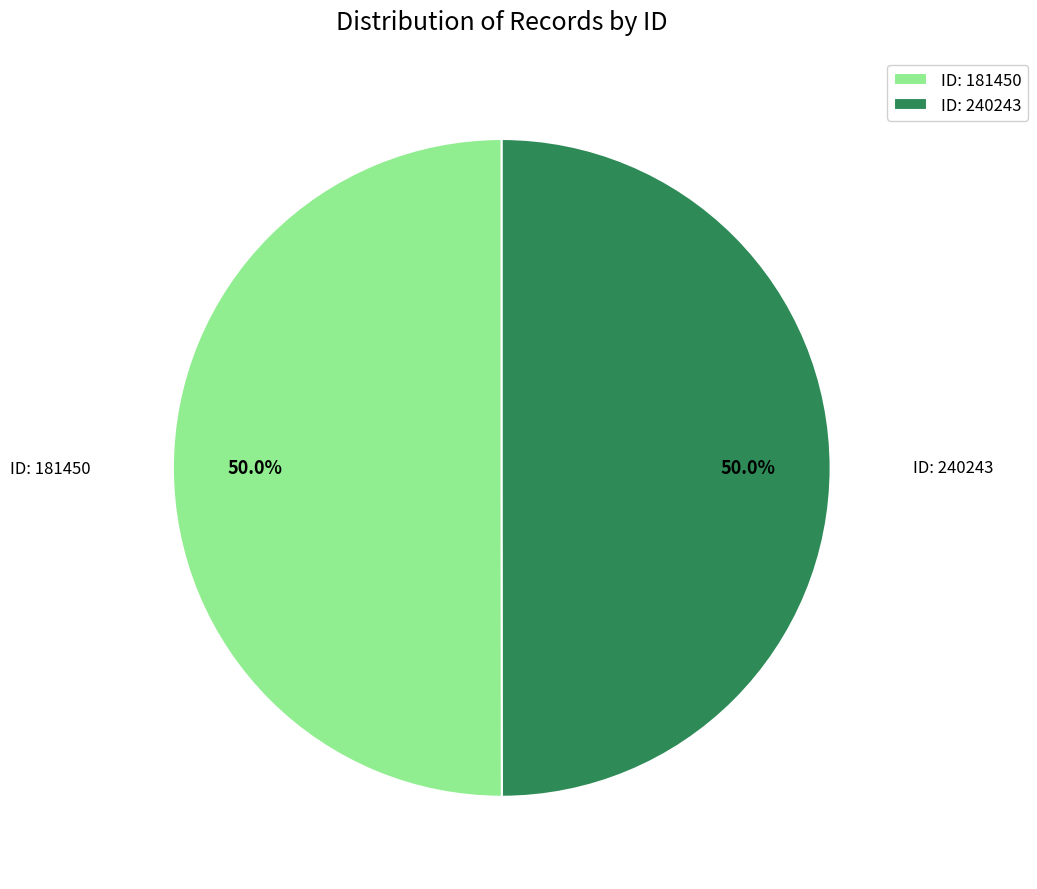

What is the ratio of the value at ID: 181450 to the value at ID: 240243?

1.0